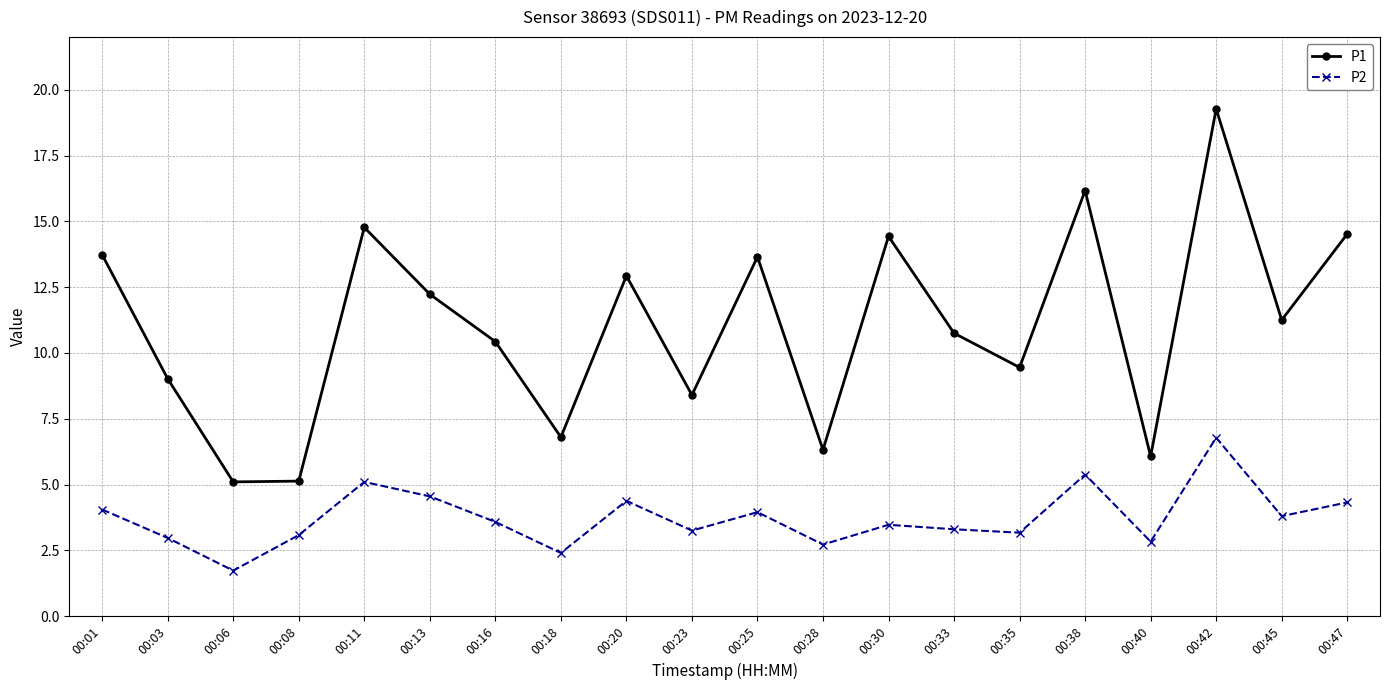

What is the difference between the P1 values at 00:42 and 00:18?

12.5